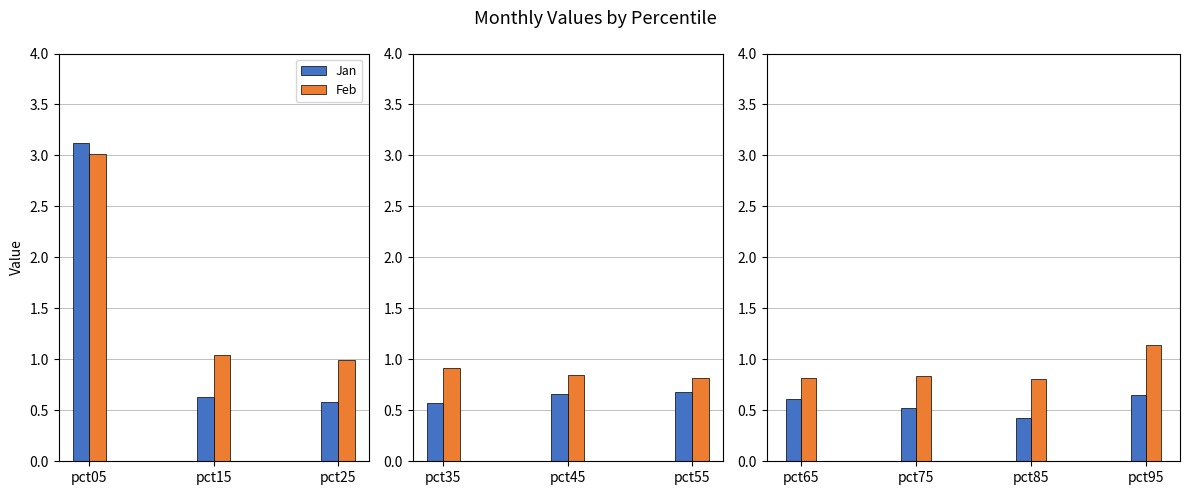

Which series changed the most between pct75 and pct95?

Feb